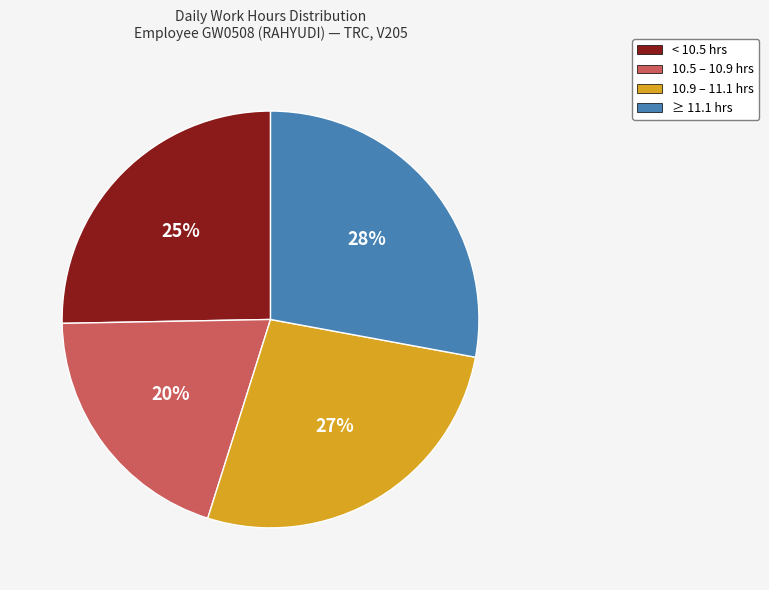

Is there any slice that represents more than half of the pie?

No